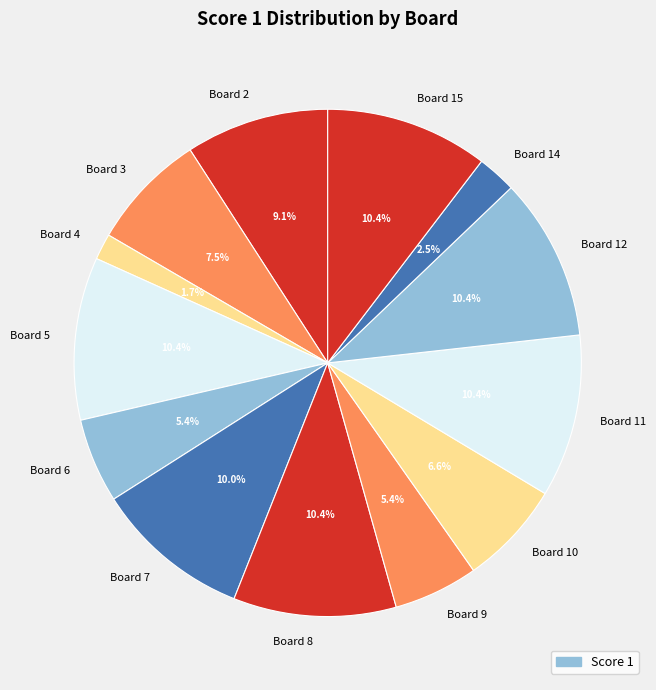

To the nearest percent, what percentage of the pie is Board 11?

10%